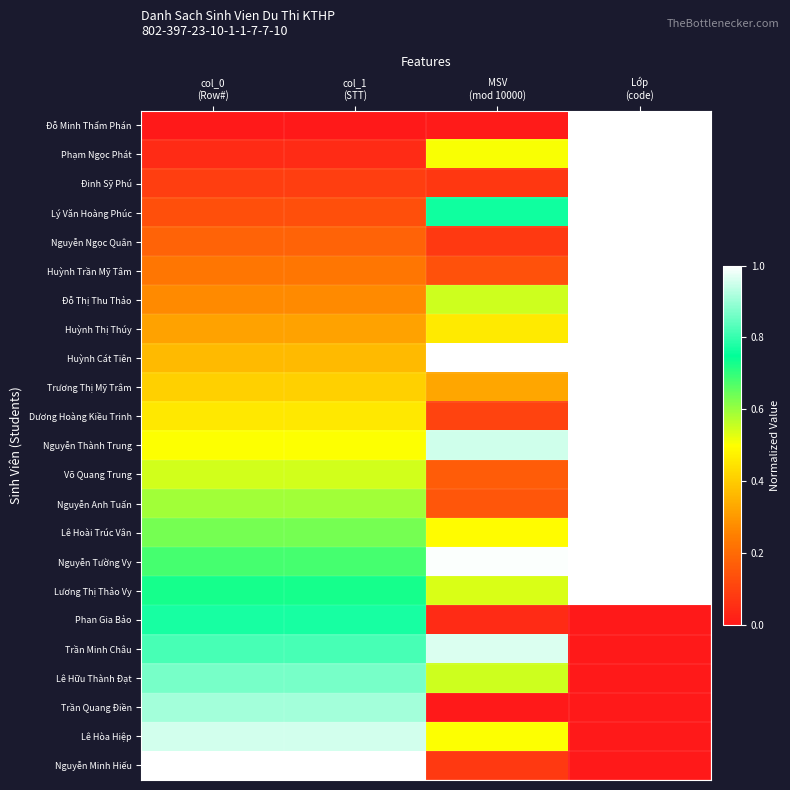

Reading left to right, extract all data points from this chart.

Đỗ Minh Thẩm Phán: col_0
(Row#)=0.0	col_1
(STT)=0.0	MSV
(mod 10000)=0.0	Lớp
(code)=1.0
Phạm Ngọc Phát: col_0
(Row#)=0.0	col_1
(STT)=0.0	MSV
(mod 10000)=0.5	Lớp
(code)=1.0
Đinh Sỹ Phú: col_0
(Row#)=0.1	col_1
(STT)=0.1	MSV
(mod 10000)=0.1	Lớp
(code)=1.0
Lý Văn Hoàng Phúc: col_0
(Row#)=0.1	col_1
(STT)=0.1	MSV
(mod 10000)=0.8	Lớp
(code)=1.0
Nguyễn Ngọc Quân: col_0
(Row#)=0.2	col_1
(STT)=0.2	MSV
(mod 10000)=0.1	Lớp
(code)=1.0
Huỳnh Trần Mỹ Tâm: col_0
(Row#)=0.2	col_1
(STT)=0.2	MSV
(mod 10000)=0.1	Lớp
(code)=1.0
Đỗ Thị Thu Thảo: col_0
(Row#)=0.3	col_1
(STT)=0.3	MSV
(mod 10000)=0.5	Lớp
(code)=1.0
Huỳnh Thị Thúy: col_0
(Row#)=0.3	col_1
(STT)=0.3	MSV
(mod 10000)=0.5	Lớp
(code)=1.0
Huỳnh Cát Tiên: col_0
(Row#)=0.4	col_1
(STT)=0.4	MSV
(mod 10000)=1.0	Lớp
(code)=1.0
Trương Thị Mỹ Trâm: col_0
(Row#)=0.4	col_1
(STT)=0.4	MSV
(mod 10000)=0.3	Lớp
(code)=1.0
Dương Hoàng Kiều Trinh: col_0
(Row#)=0.5	col_1
(STT)=0.5	MSV
(mod 10000)=0.1	Lớp
(code)=1.0
Nguyễn Thành Trung: col_0
(Row#)=0.5	col_1
(STT)=0.5	MSV
(mod 10000)=0.9	Lớp
(code)=1.0
Võ Quang Trung: col_0
(Row#)=0.5	col_1
(STT)=0.5	MSV
(mod 10000)=0.2	Lớp
(code)=1.0
Nguyễn Anh Tuấn: col_0
(Row#)=0.6	col_1
(STT)=0.6	MSV
(mod 10000)=0.2	Lớp
(code)=1.0
Lê Hoài Trúc Vân: col_0
(Row#)=0.6	col_1
(STT)=0.6	MSV
(mod 10000)=0.5	Lớp
(code)=1.0
Nguyễn Tường Vy: col_0
(Row#)=0.7	col_1
(STT)=0.7	MSV
(mod 10000)=1.0	Lớp
(code)=1.0
Lương Thị Thảo Vy: col_0
(Row#)=0.7	col_1
(STT)=0.7	MSV
(mod 10000)=0.5	Lớp
(code)=1.0
Phan Gia Bảo: col_0
(Row#)=0.8	col_1
(STT)=0.8	MSV
(mod 10000)=0.0	Lớp
(code)=0.0
Trần Minh Châu: col_0
(Row#)=0.8	col_1
(STT)=0.8	MSV
(mod 10000)=1.0	Lớp
(code)=0.0
Lê Hữu Thành Đạt: col_0
(Row#)=0.9	col_1
(STT)=0.9	MSV
(mod 10000)=0.5	Lớp
(code)=0.0
Trần Quang Điền: col_0
(Row#)=0.9	col_1
(STT)=0.9	MSV
(mod 10000)=0.0	Lớp
(code)=0.0
Lê Hòa Hiệp: col_0
(Row#)=1.0	col_1
(STT)=1.0	MSV
(mod 10000)=0.5	Lớp
(code)=0.0
Nguyễn Minh Hiếu: col_0
(Row#)=1.0	col_1
(STT)=1.0	MSV
(mod 10000)=0.1	Lớp
(code)=0.0